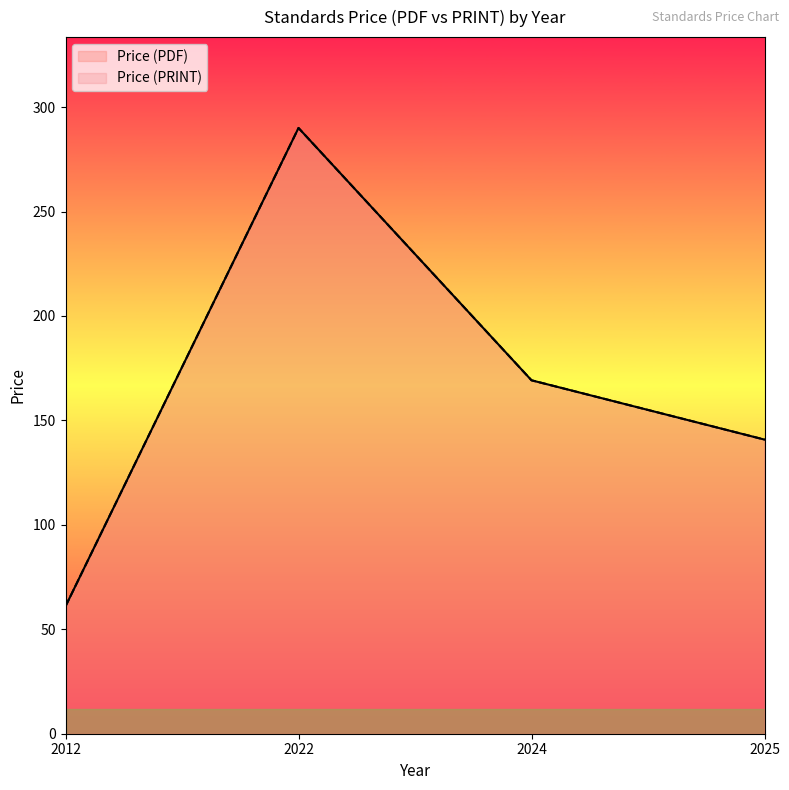

True or false: Price (PDF) has more than 0 interior local peaks.

True